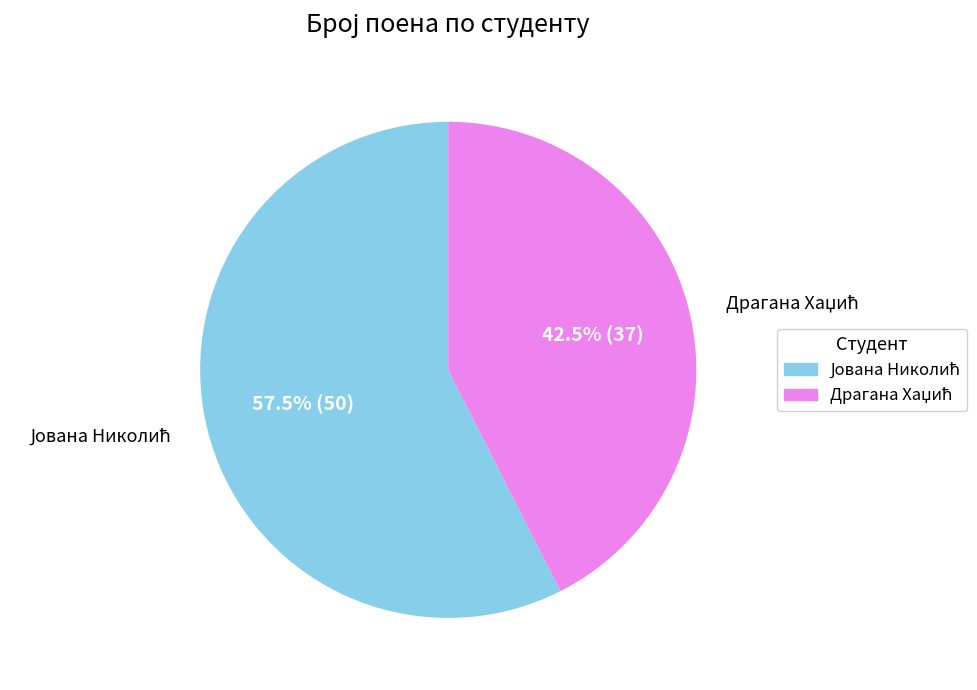

Is there a majority slice in this chart?

Yes